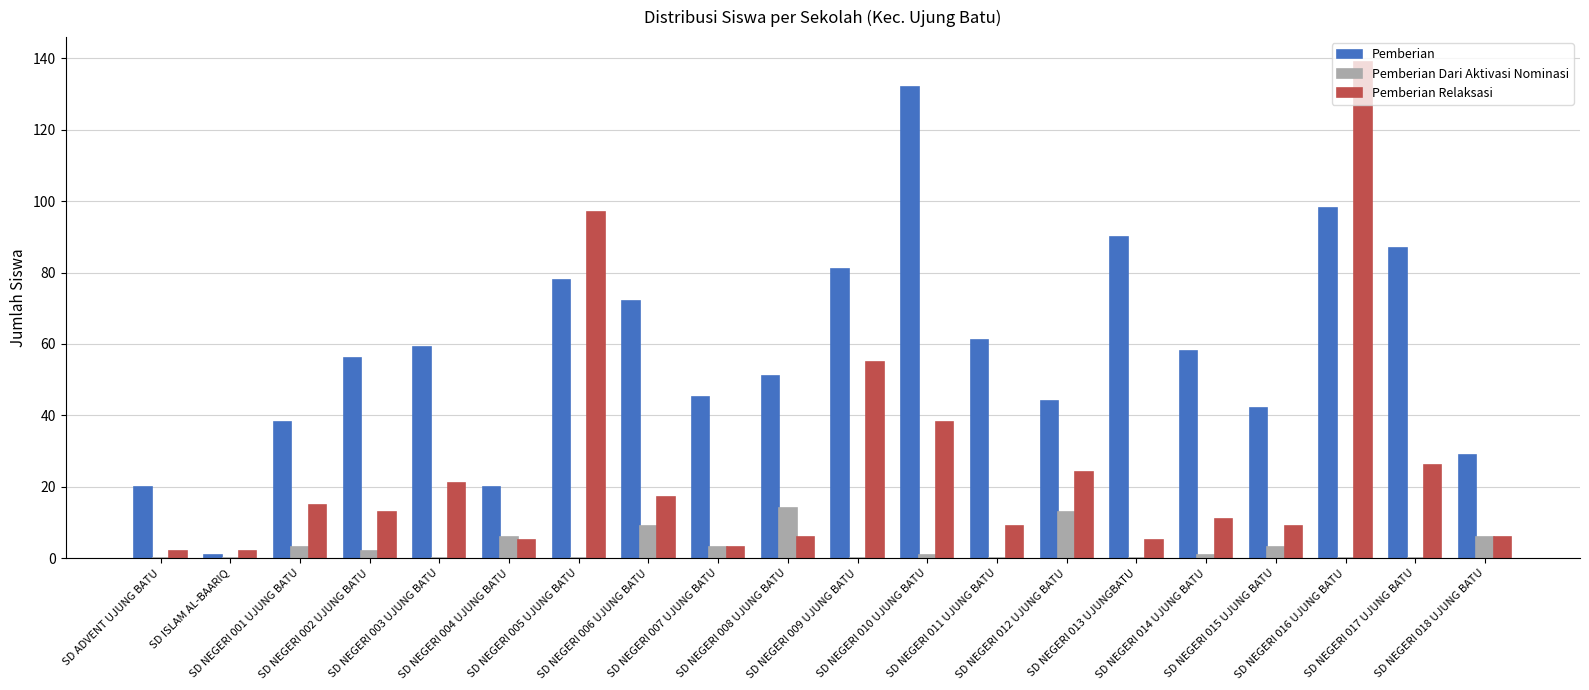

Are the bars horizontal?

No